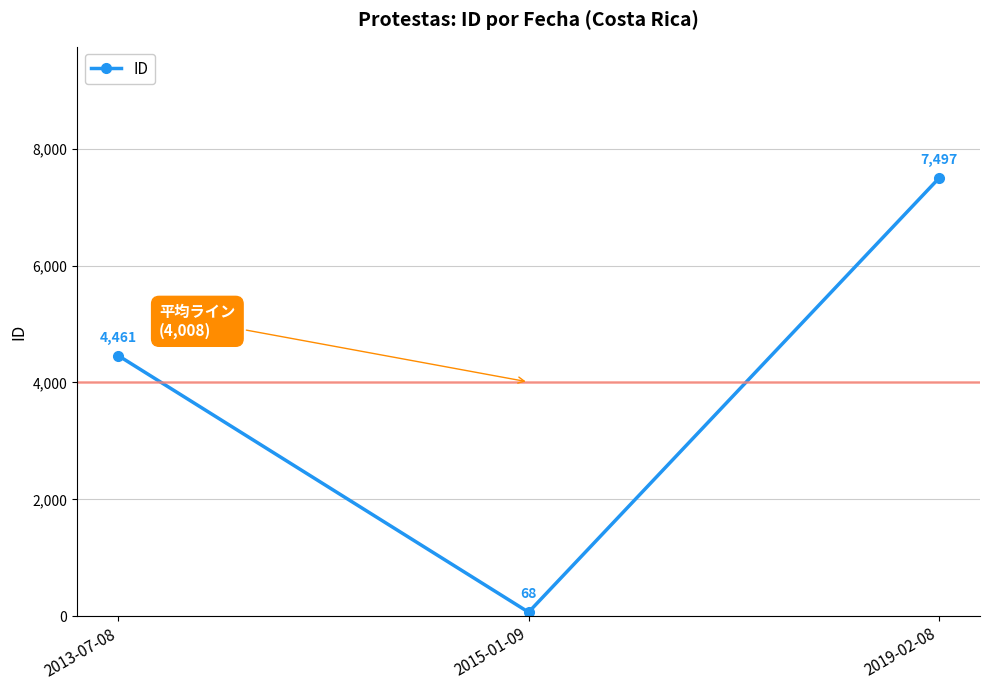

Read the value at 2019-02-08.

7497